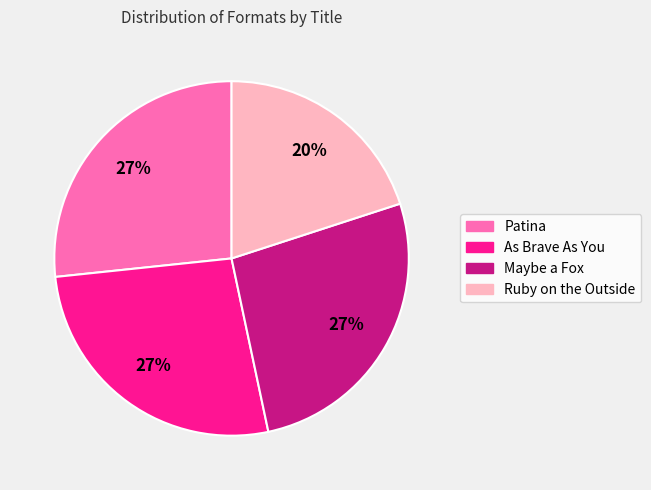

Which slice is the smallest?

Ruby on the Outside